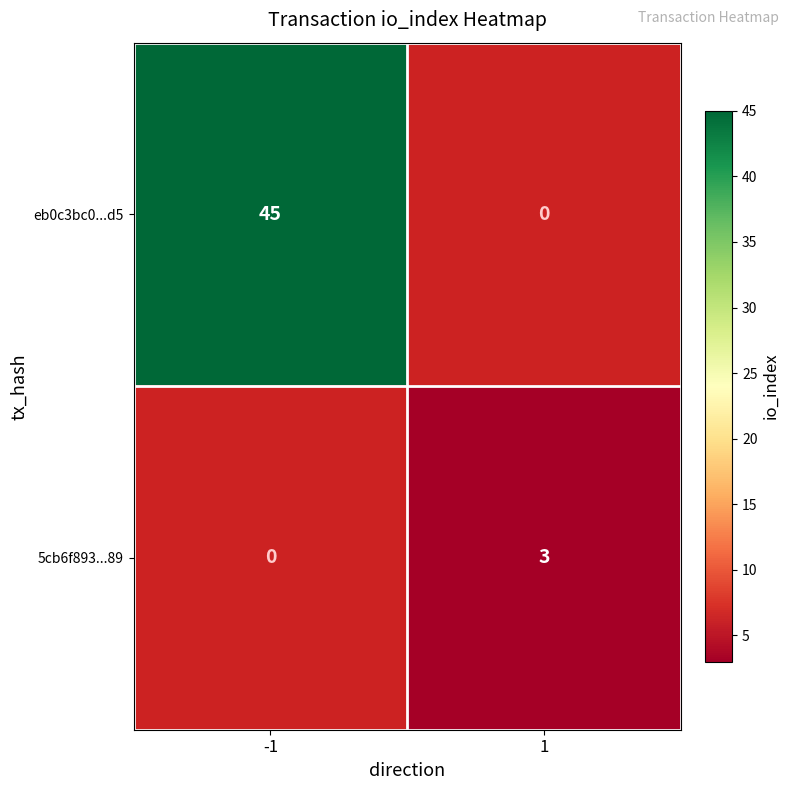

At how many categories does at least one series exceed 17?

1